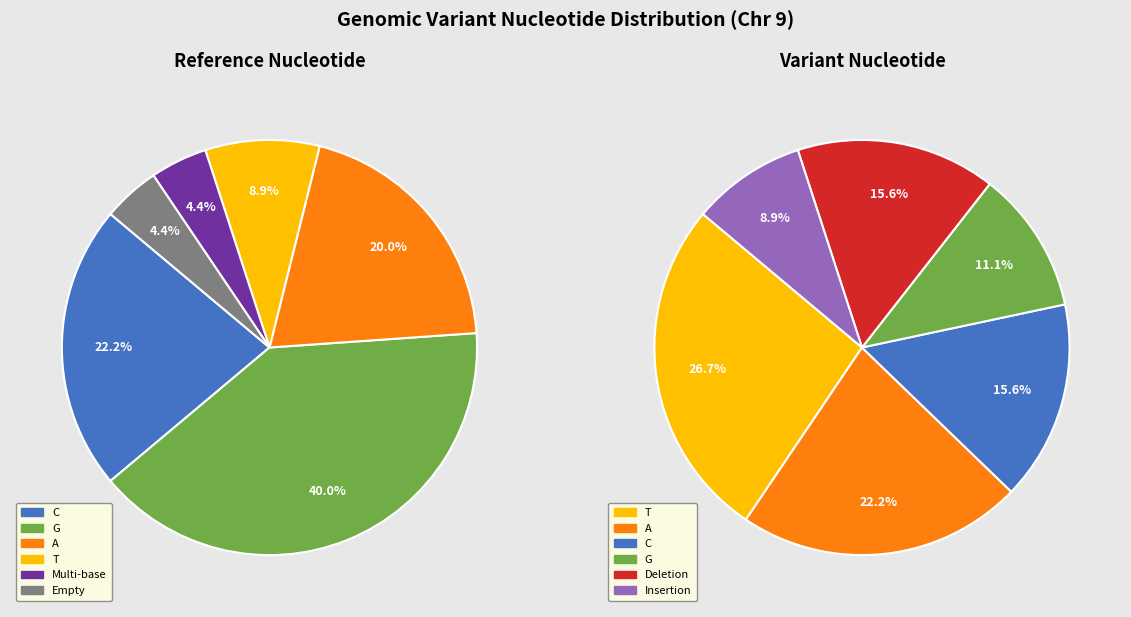

To the nearest percent, what is the combined percentage of G and T?

49%